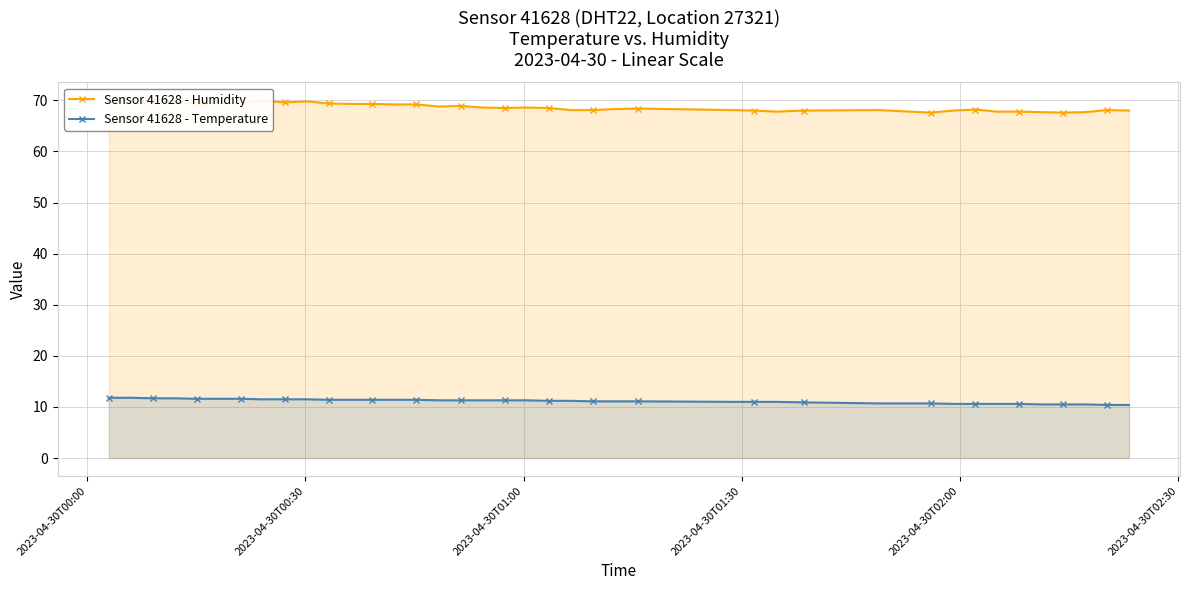

True or false: Sensor 41628 - Temperature and Sensor 41628 - Humidity intersect in this chart.

False